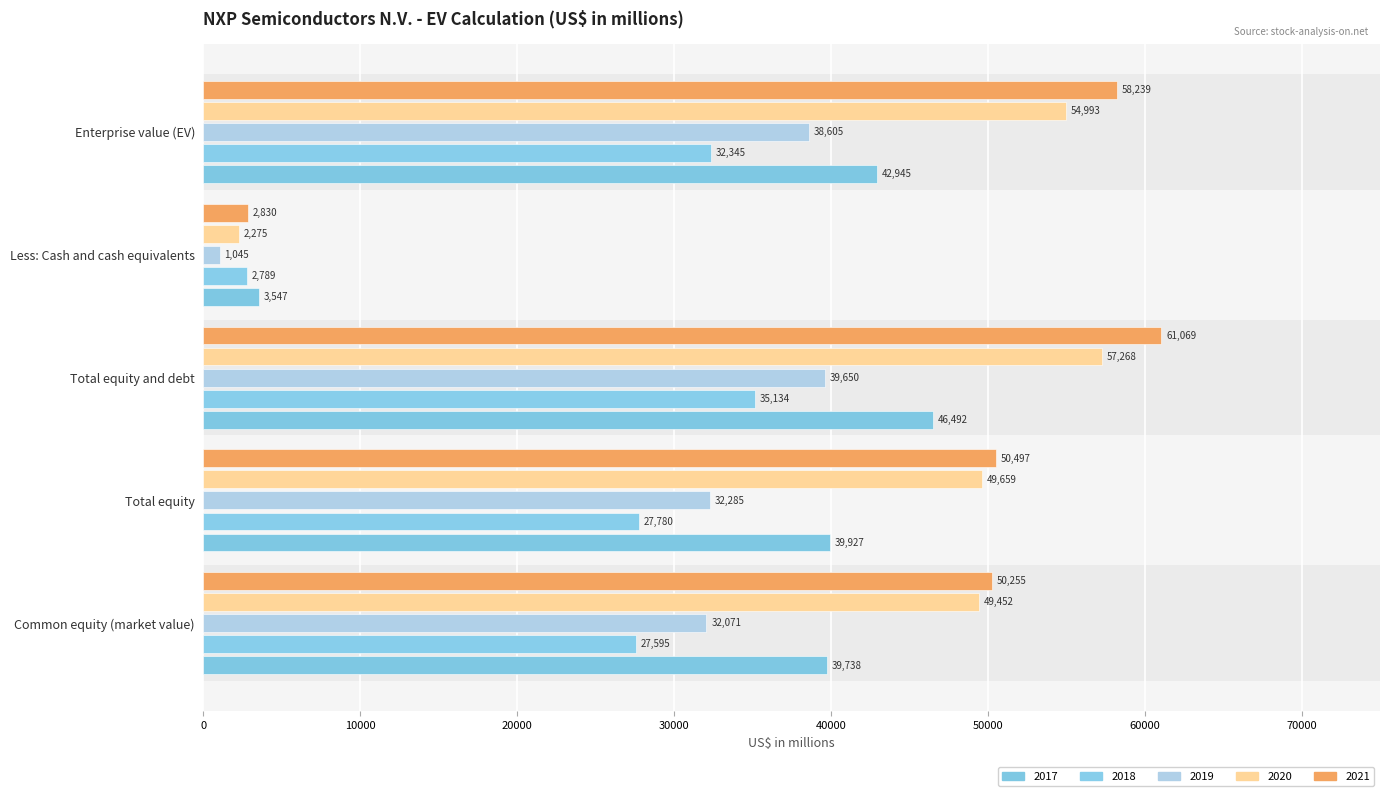

What is the label of the 2nd bar from the right?

Less: Cash and cash equivalents